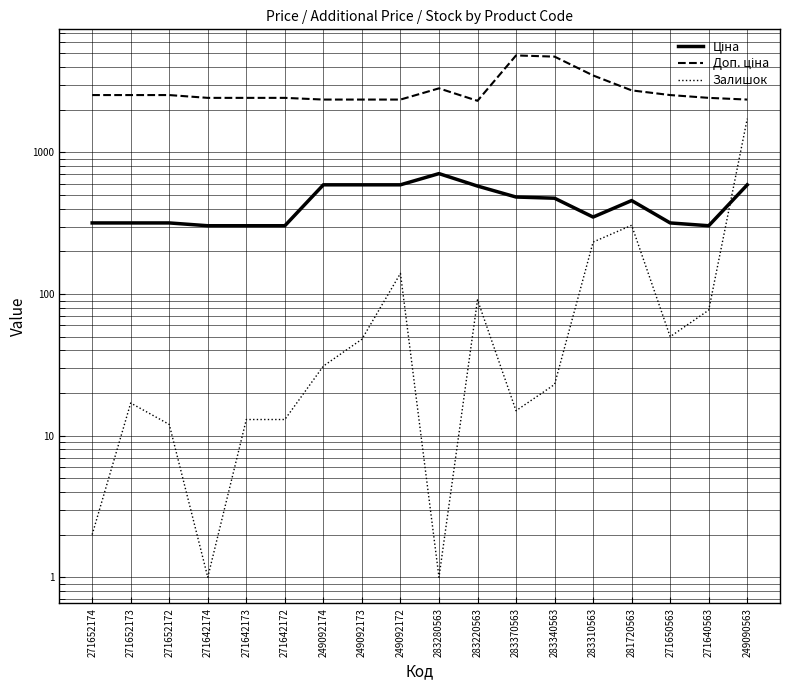

Between 271652174 and 283280563, which is larger?

283280563